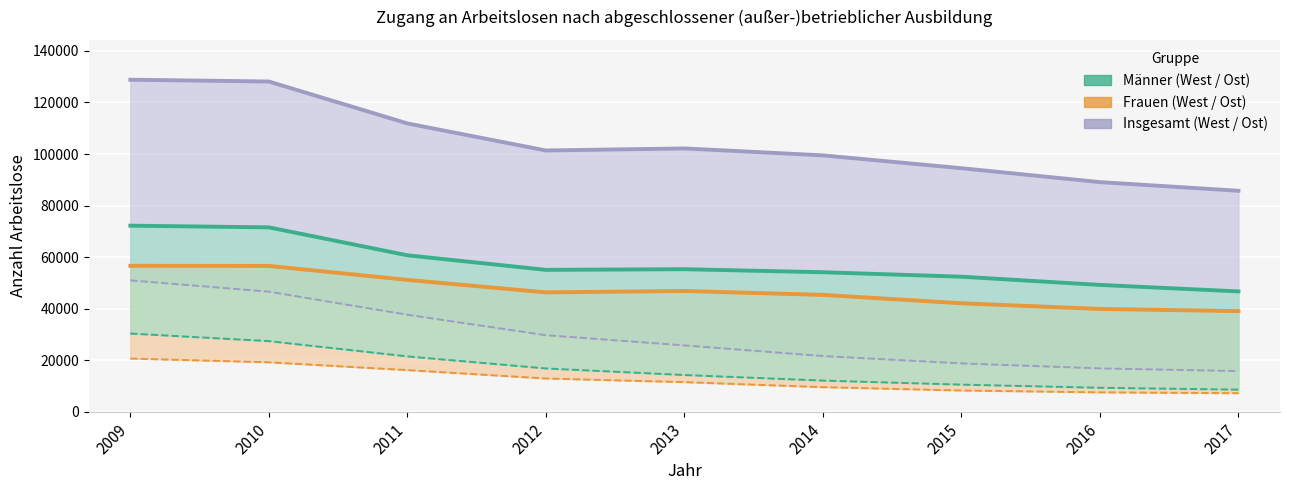

Reading left to right, what are all the values shown in this chart?

West insgesamt: 2009=128830	2010=128138	2011=111877	2012=101374	2013=102168	2014=99479	2015=94496	2016=89101	2017=85742
Ost insgesamt: 2009=50982	2010=46593	2011=37637	2012=29706	2013=25746	2014=21623	2015=18769	2016=16828	2017=15786
West Frauen: 2009=56629	2010=56587	2011=51163	2012=46316	2013=46859	2014=45342	2015=42093	2016=39888	2017=39046
Ost Frauen: 2009=20637	2010=19190	2011=16160	2012=12904	2013=11493	2014=9537	2015=8248	2016=7525	2017=7206
West Männer: 2009=72201	2010=71551	2011=60714	2012=55058	2013=55309	2014=54137	2015=52403	2016=49212	2017=46696
Ost Männer: 2009=30345	2010=27403	2011=21477	2012=16802	2013=14253	2014=12086	2015=10521	2016=9303	2017=8580